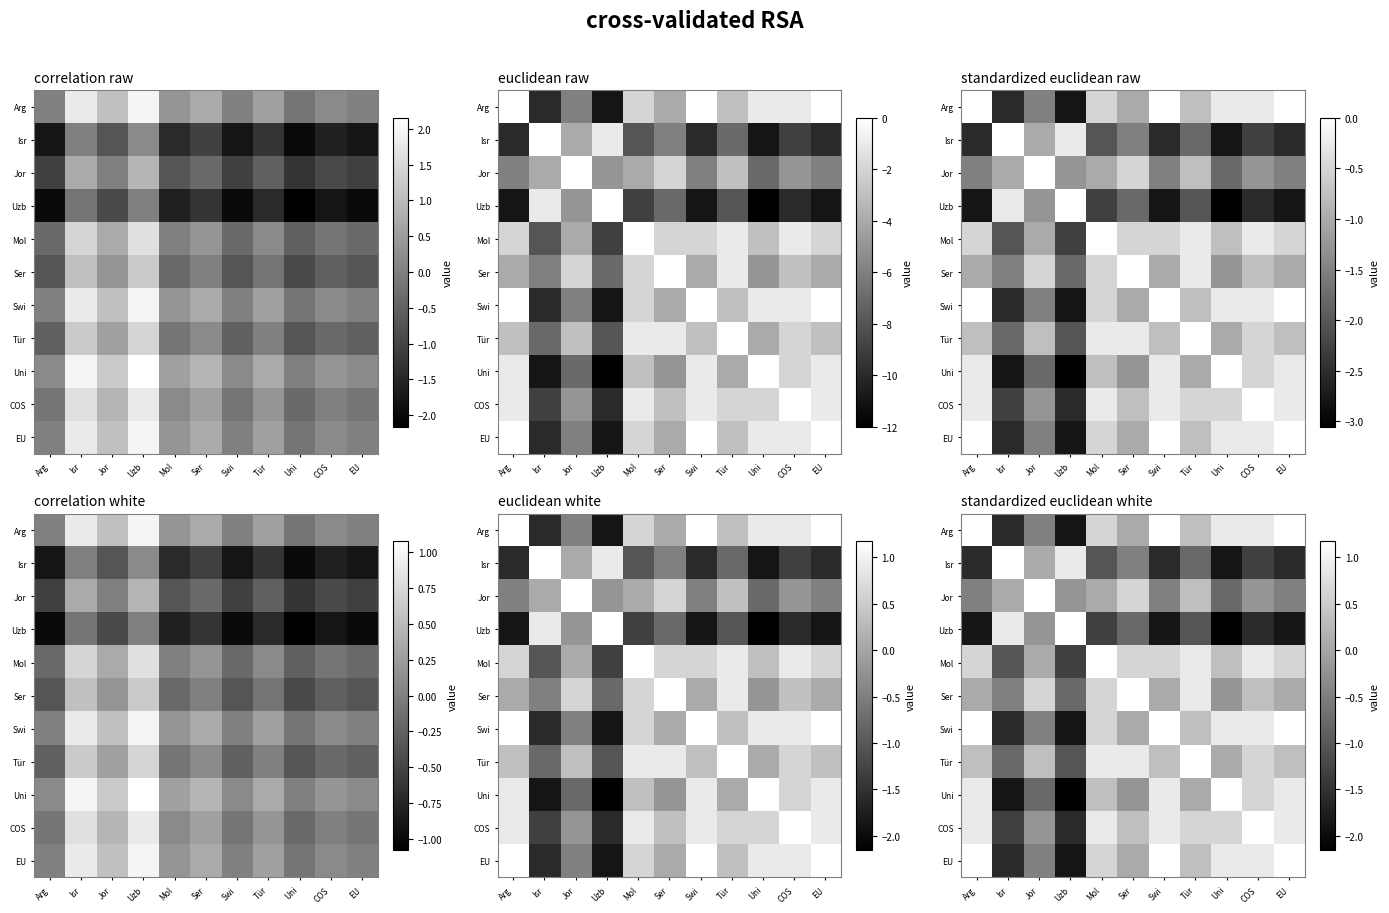

True or false: Arg has a value of 1.1 at Mol.

False